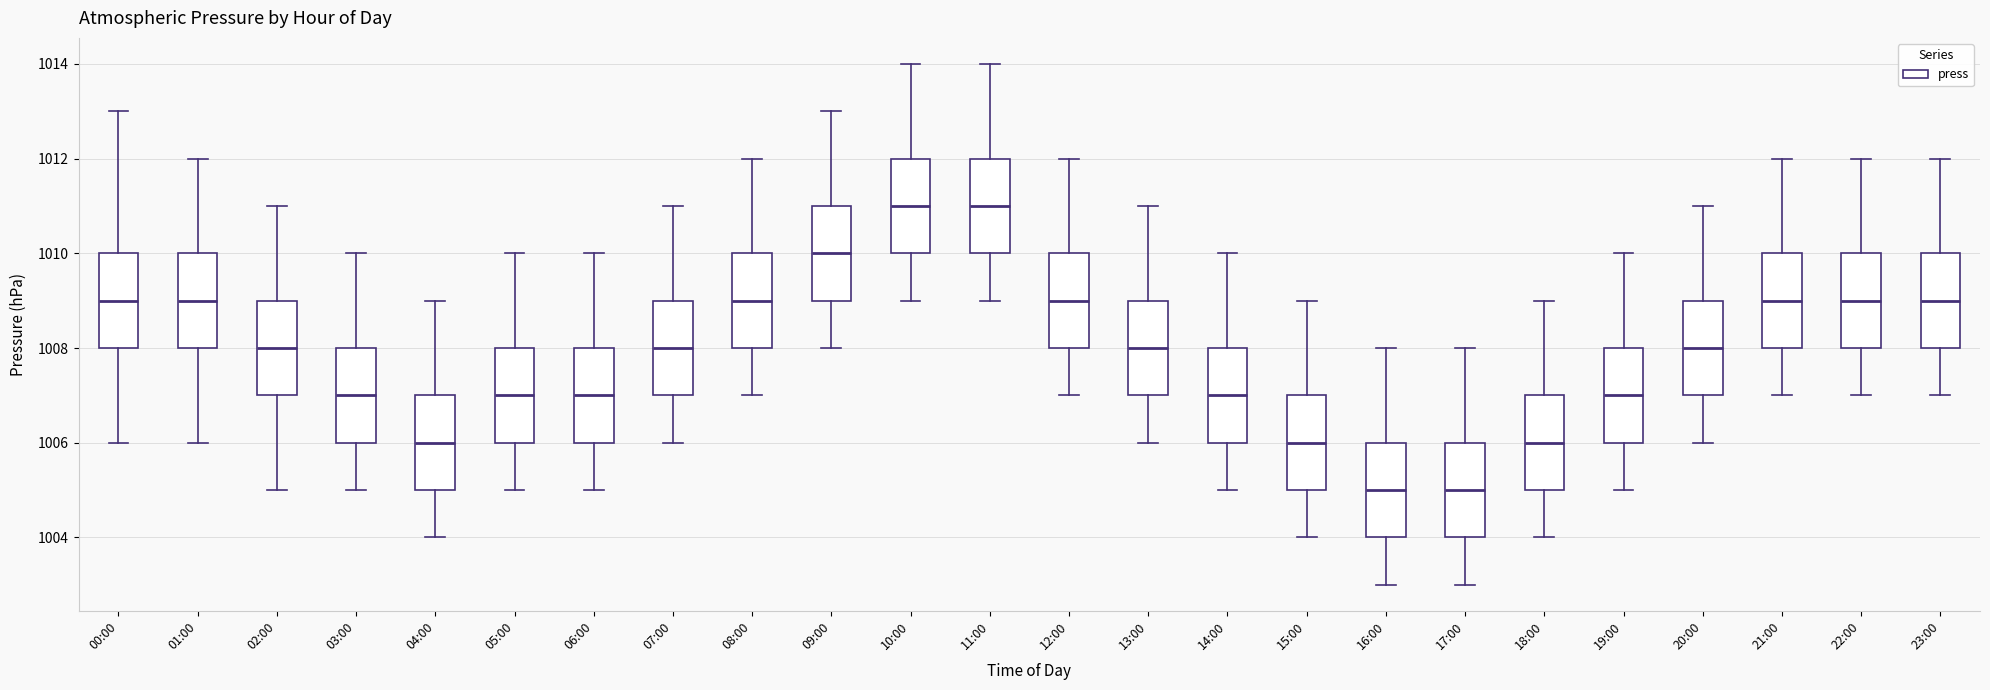

Where is the lower edge of the box for 14:00 on the y-axis? The values are not printed on the chart, so give them approximately, as read against the axis.

1006